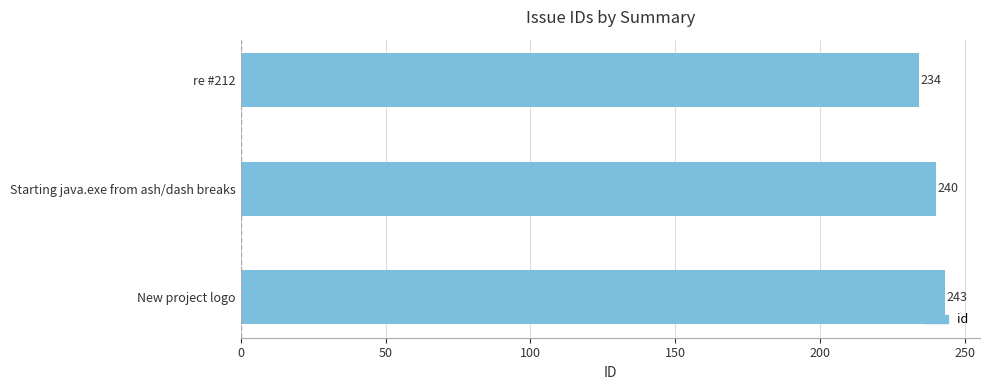

Count the values in the range 234 to 243.

3